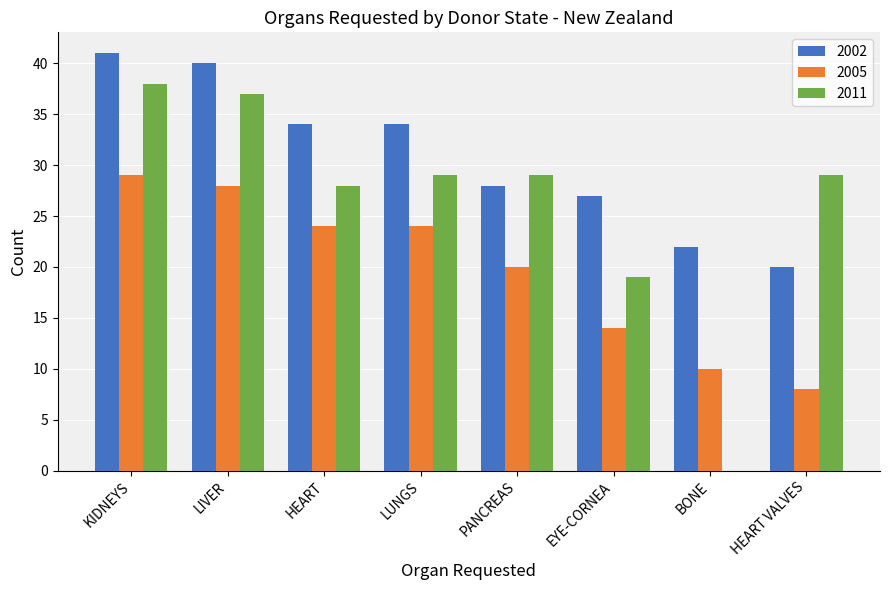

Reading left to right, transcribe all the data shown in this chart.

2002: 41	40	34	34	28	27	22	20
2005: 29	28	24	24	20	14	10	8
2011: 38	37	28	29	29	19	0	29